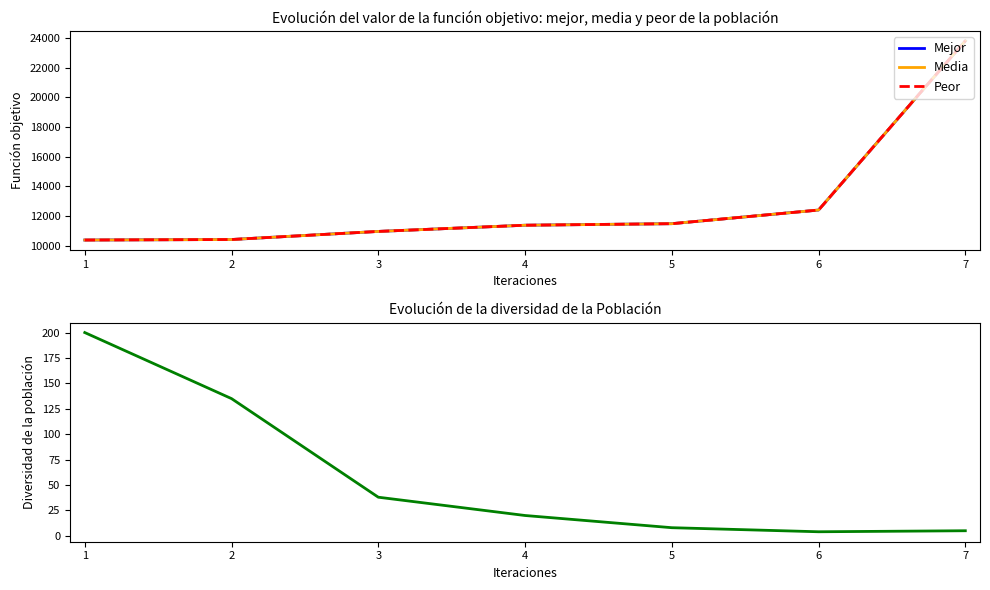

Reading left to right, list all the values displayed in this chart.

Mejor: 10375	10410	10955	11373	11477	12397	23797
Media: 10375	10410	10955	11373	11477	12397	23801
Peor: 10375	10410	10955	11373	11477	12397	23805
Diversidad: 200	135	38	20	8	4	5